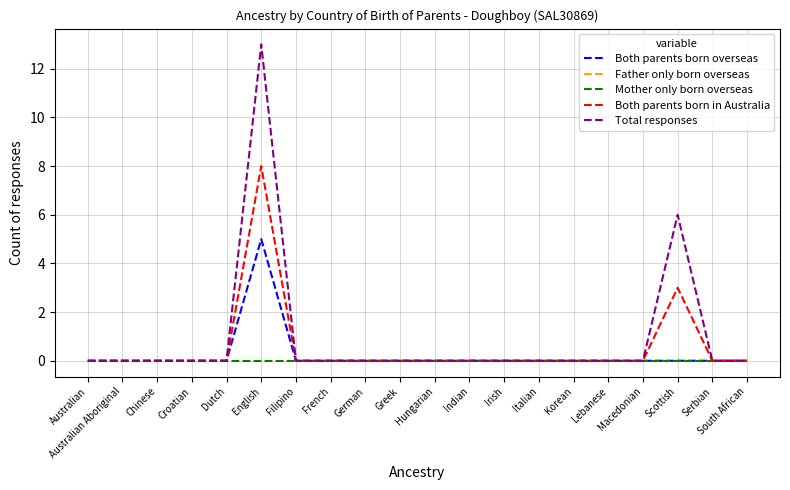

Reading left to right, list all the values displayed in this chart.

Both parents born overseas: 0	0	0	0	0	5	0	0	0	0	0	0	0	0	0	0	0	0	0	0
Father only born overseas: 0	0	0	0	0	0	0	0	0	0	0	0	0	0	0	0	0	0	0	0
Mother only born overseas: 0	0	0	0	0	0	0	0	0	0	0	0	0	0	0	0	0	0	0	0
Both parents born in Australia: 0	0	0	0	0	8	0	0	0	0	0	0	0	0	0	0	0	3	0	0
Total responses: 0	0	0	0	0	13	0	0	0	0	0	0	0	0	0	0	0	6	0	0